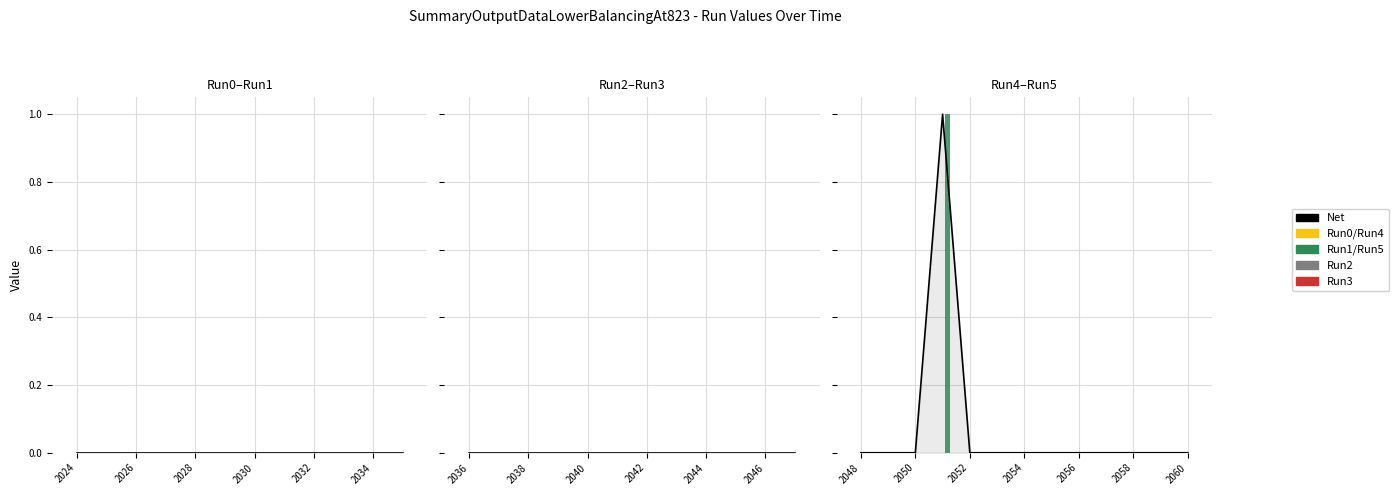

Which series has the largest range (max minus min)?

Run5